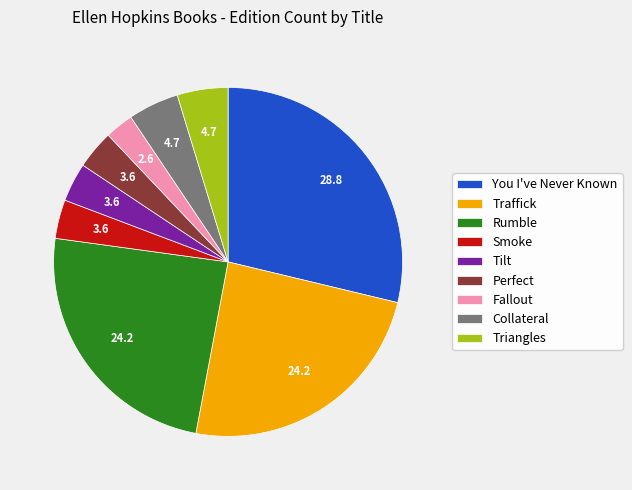

Combined, do Triangles and You I've Never Known account for over 50%?

No